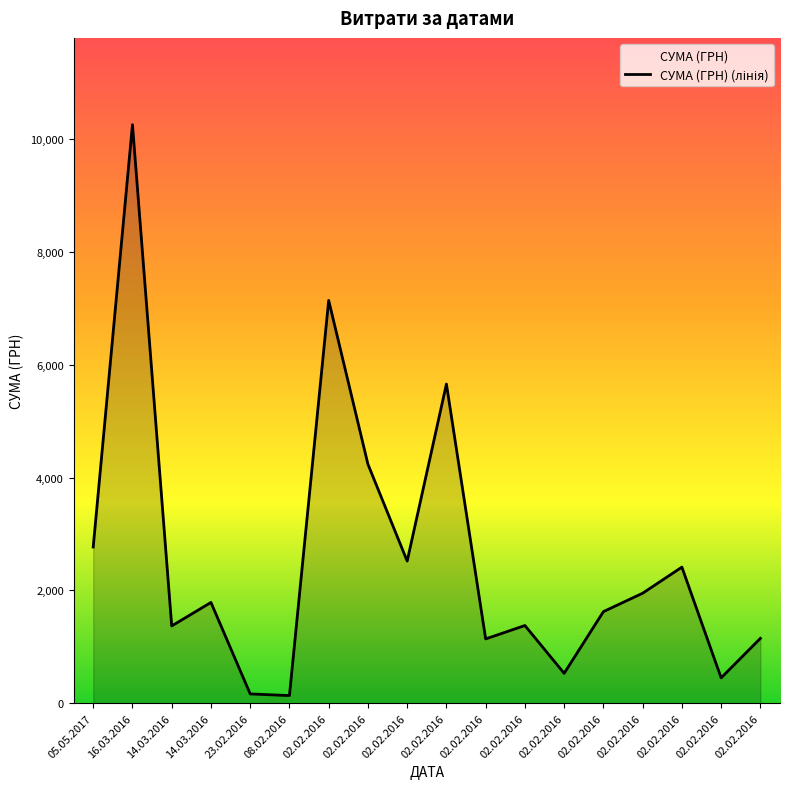

What is the difference between the maximum and second lowest values?

10092.3